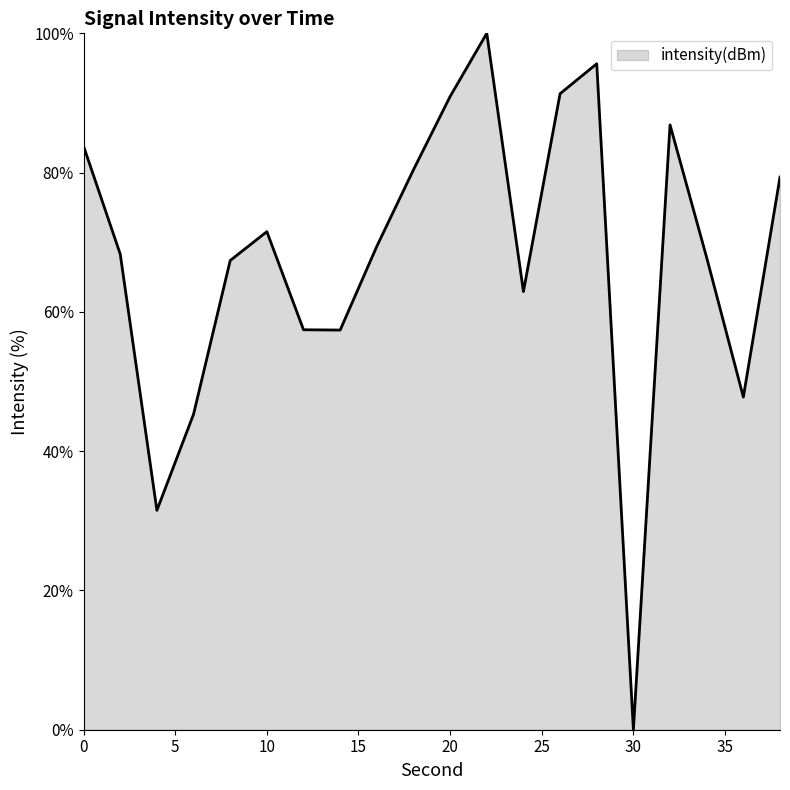

What is the maximum value shown in the chart?

100.0